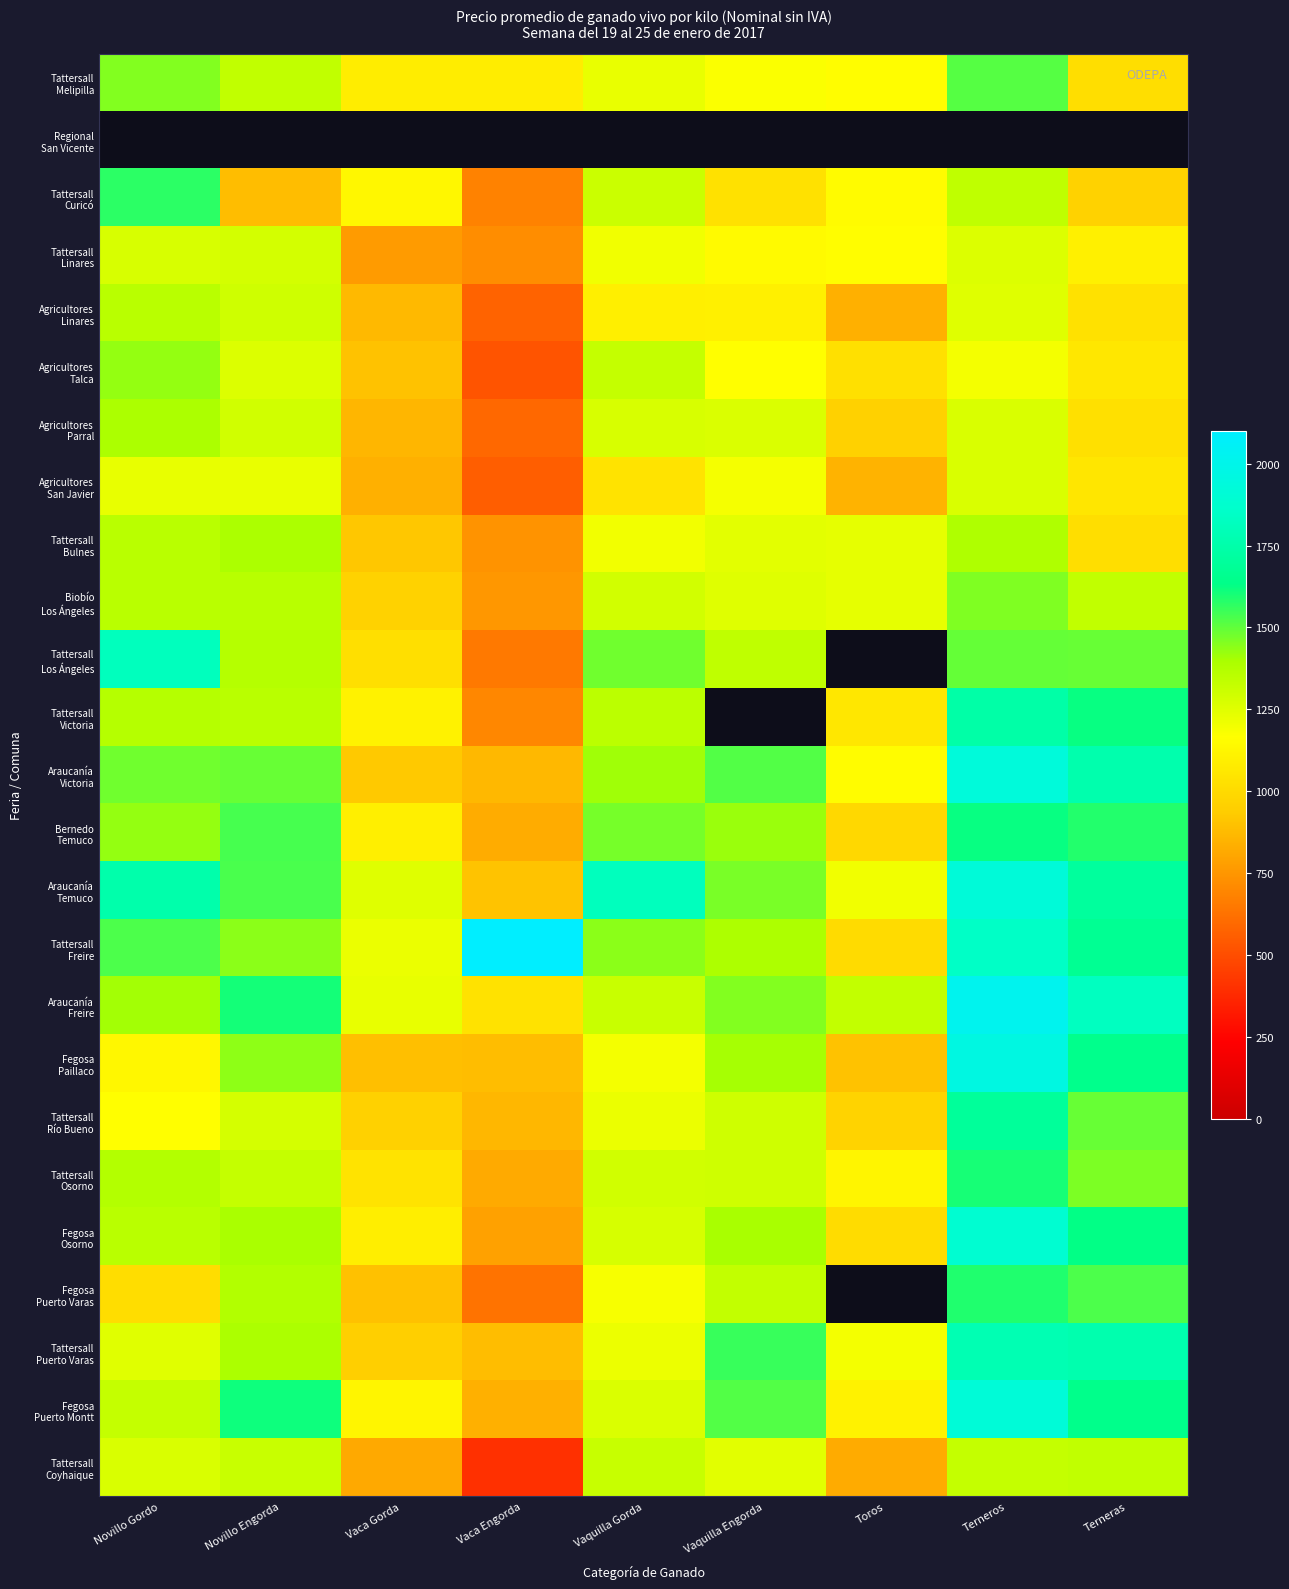

At how many categories does at least one series exceed 1226?

9